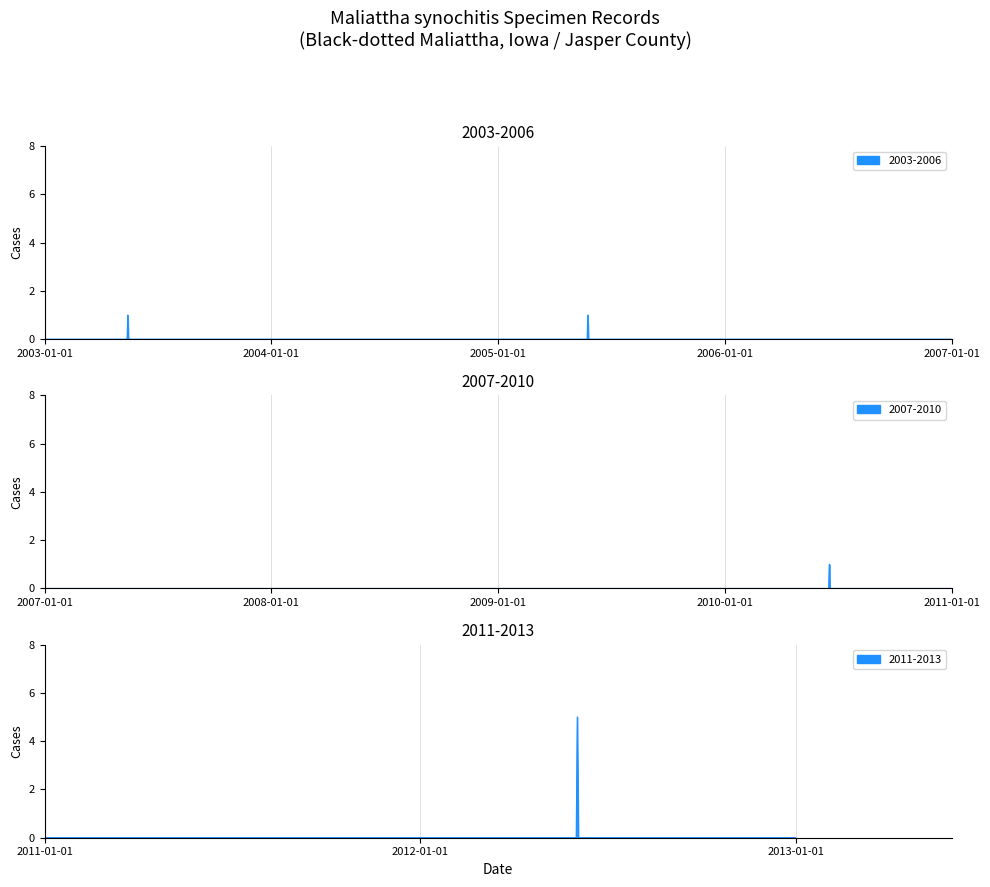

List the labels in order of value, smallest first.

2003-05-15, 2005-05-25, 2010-06-18, 2012-06-02, 2012-06-02